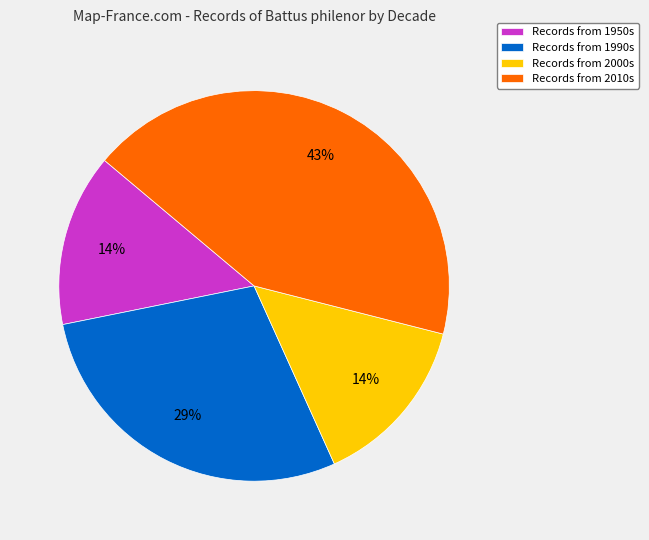

Is there any slice that represents more than half of the pie?

No